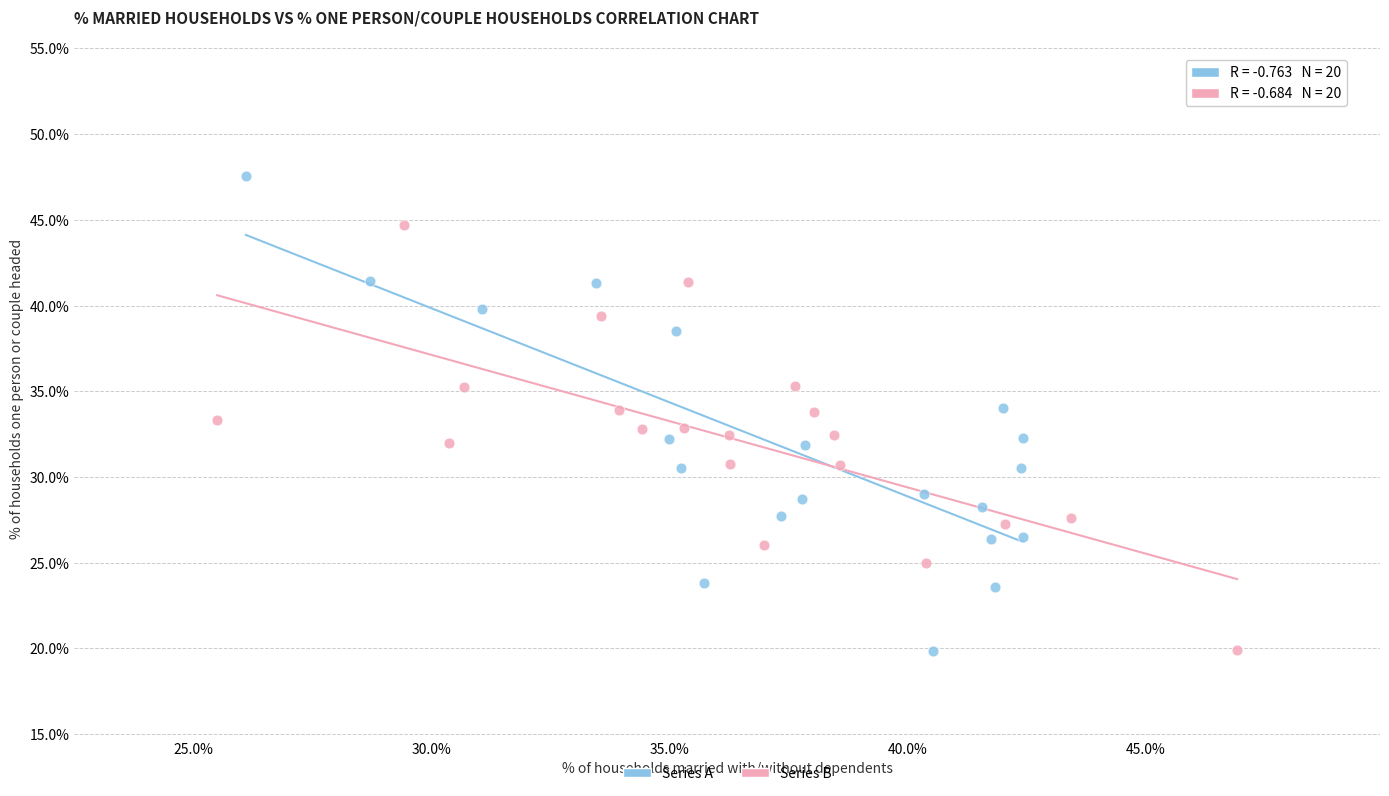

Which series reaches the maximum Y coordinate?

Series A